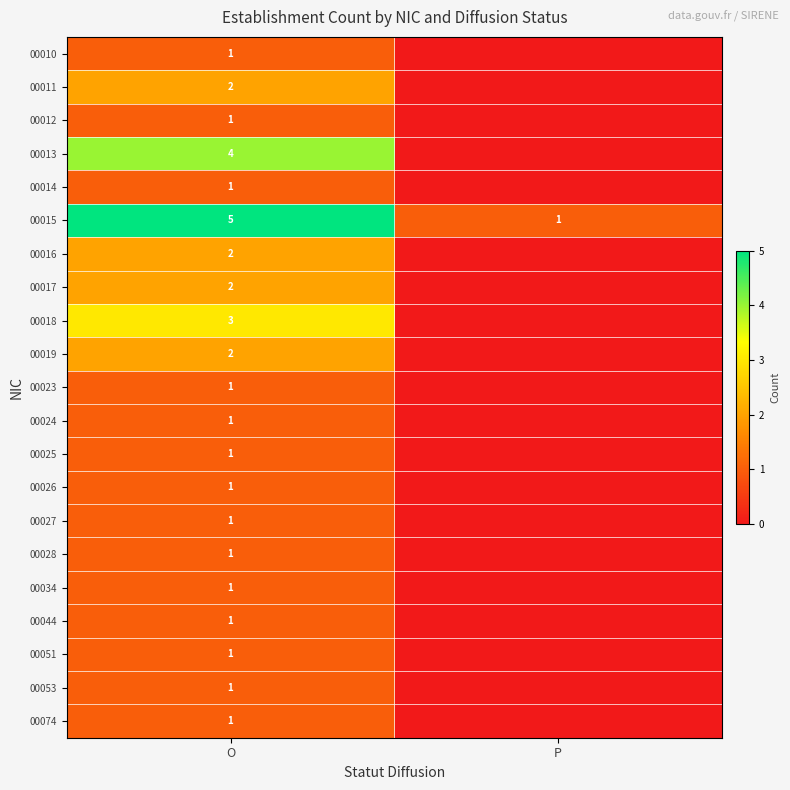

Rank the categories by 00015 value from lowest to highest.

P, O